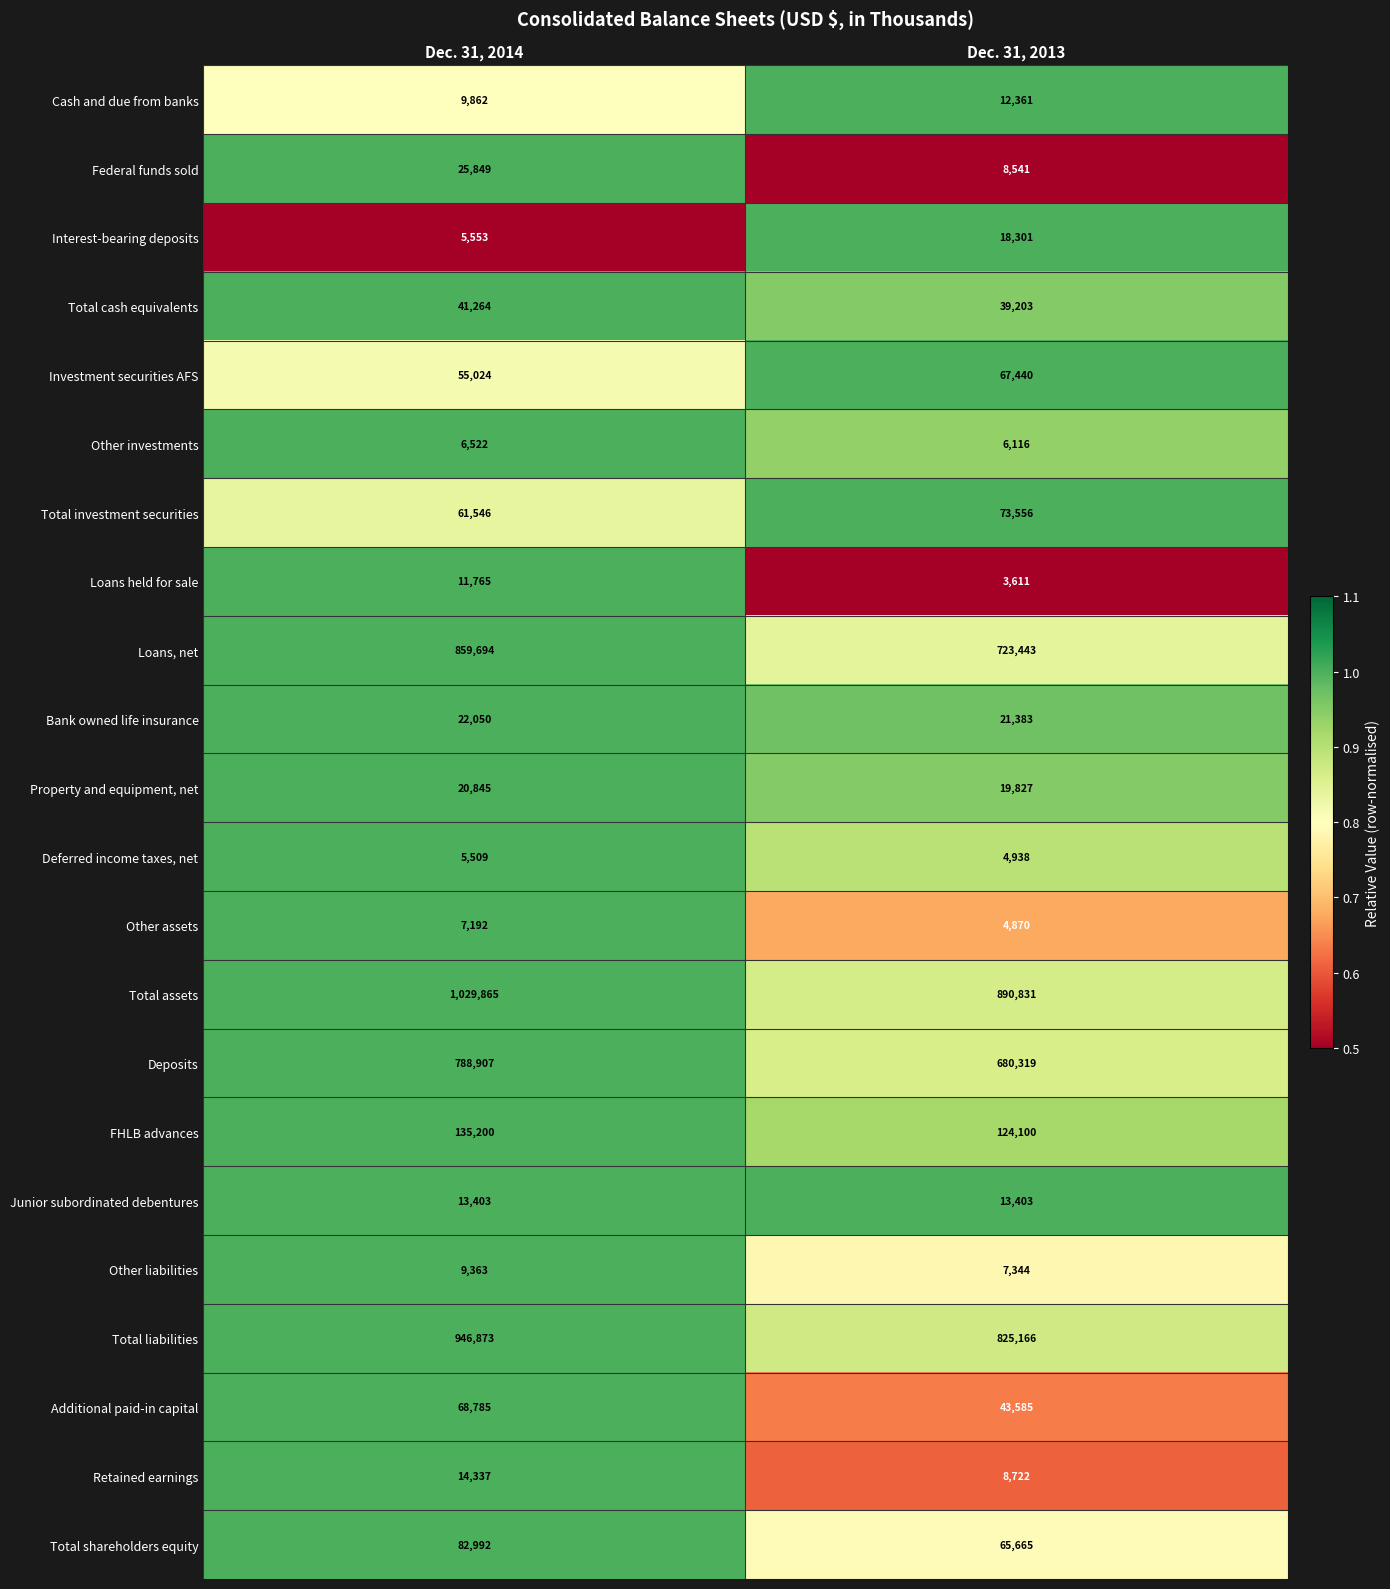

Which series has the largest range (max minus min)?

Total assets